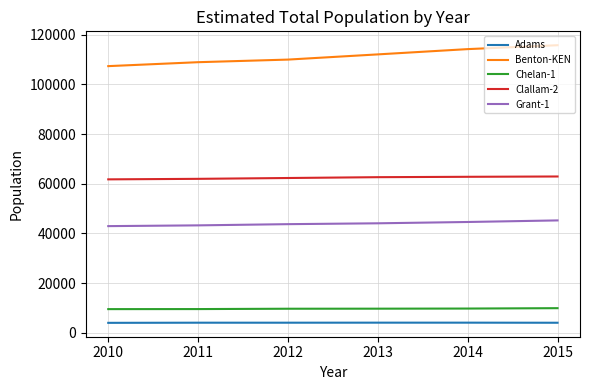

What value does the Benton-KEN series have at 2014, to the nearest 10?

114220